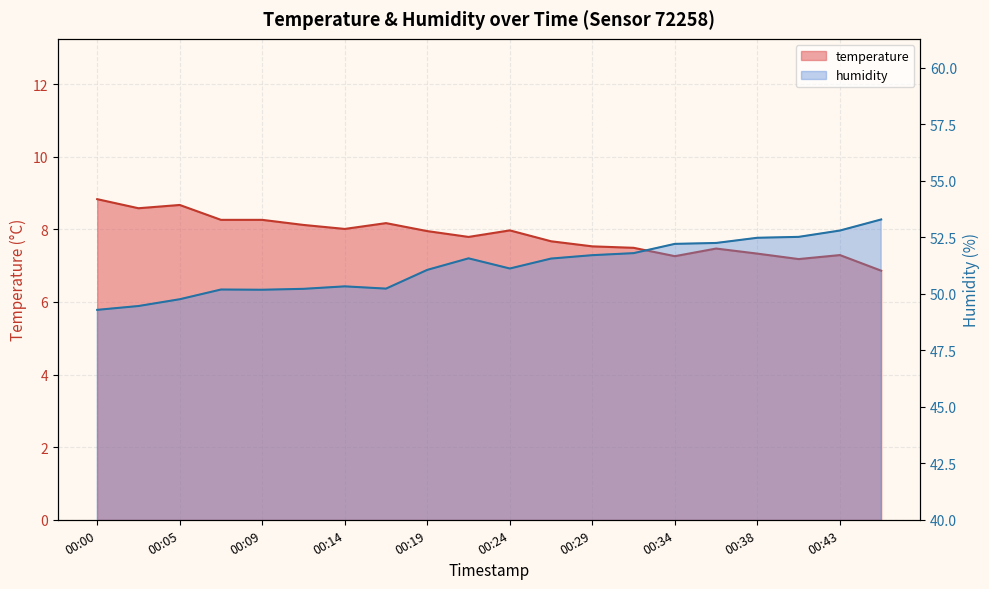

At which category does humidity reach its first local valley?

00:09